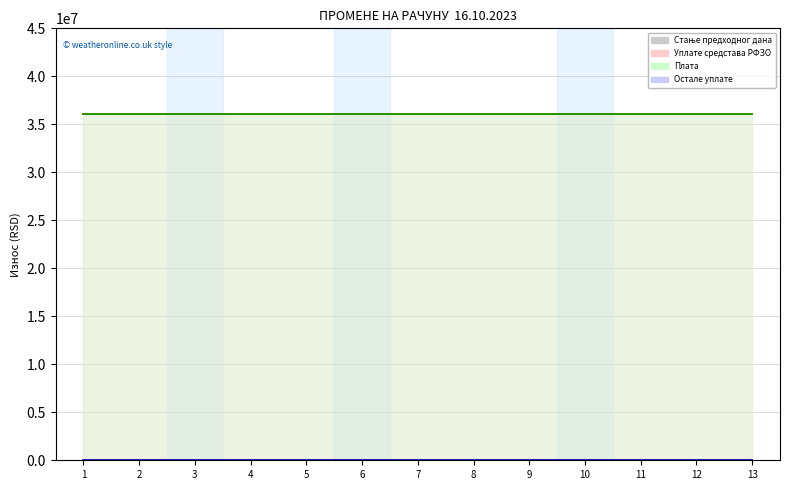

The Плата series shows 36113300.0 at 3. True or false?

True